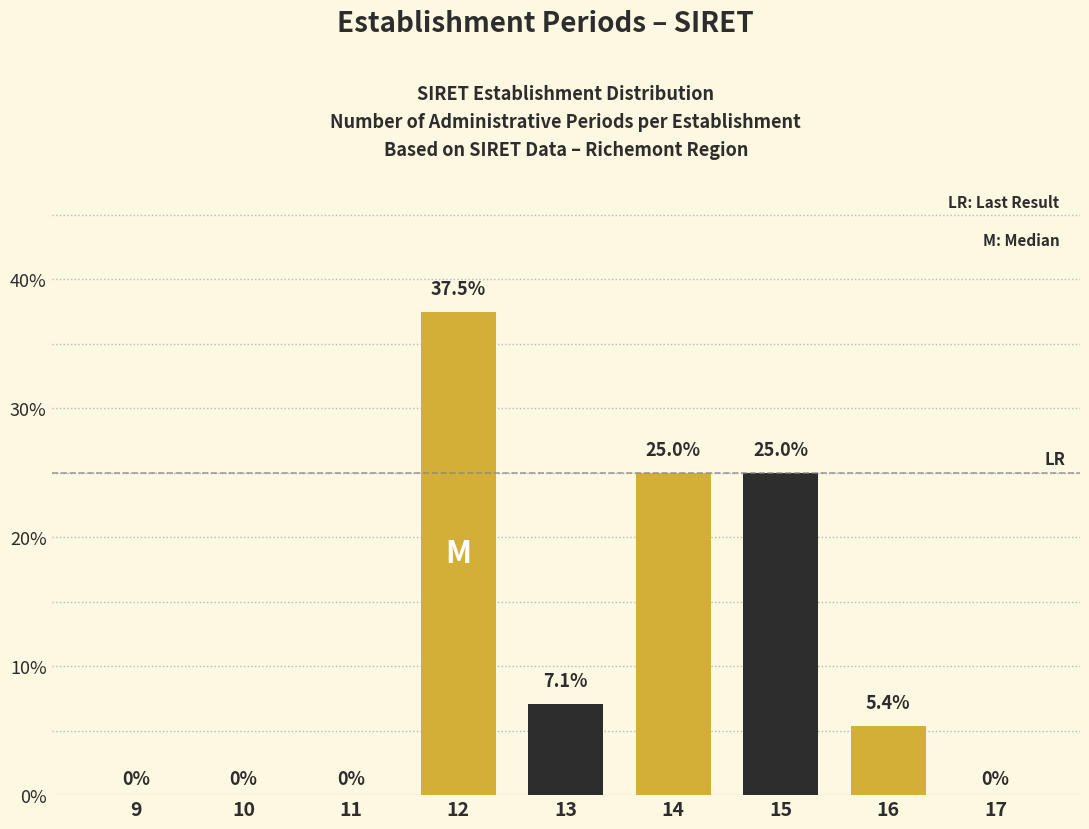

Reading left to right, extract all data points from this chart.

9=0.0	10=0.0	11=0.0	12=37.5	13=7.1	14=25.0	15=25.0	16=5.4	17=0.0